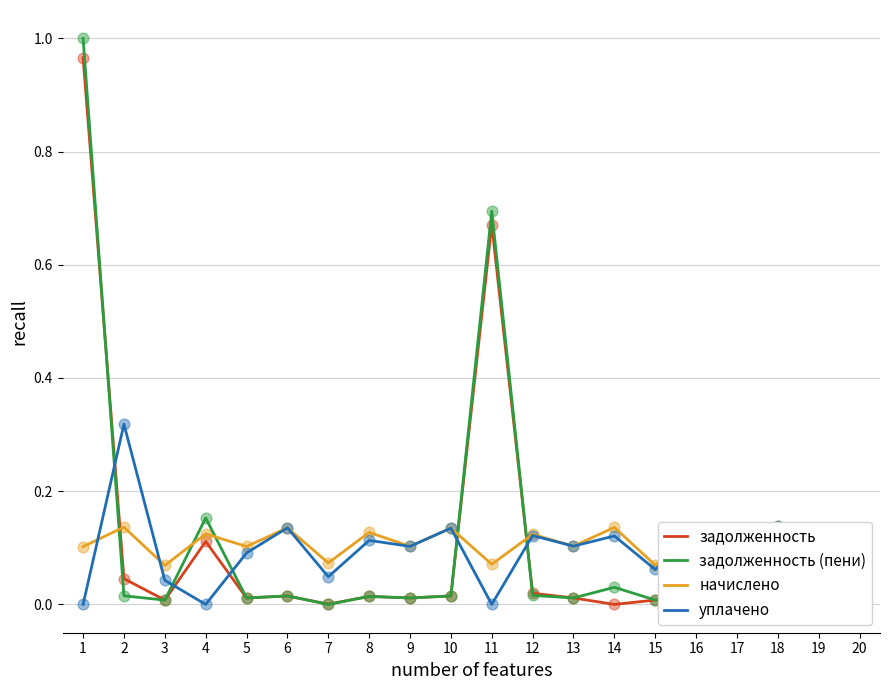

What is the total value across all series at 9?

0.2